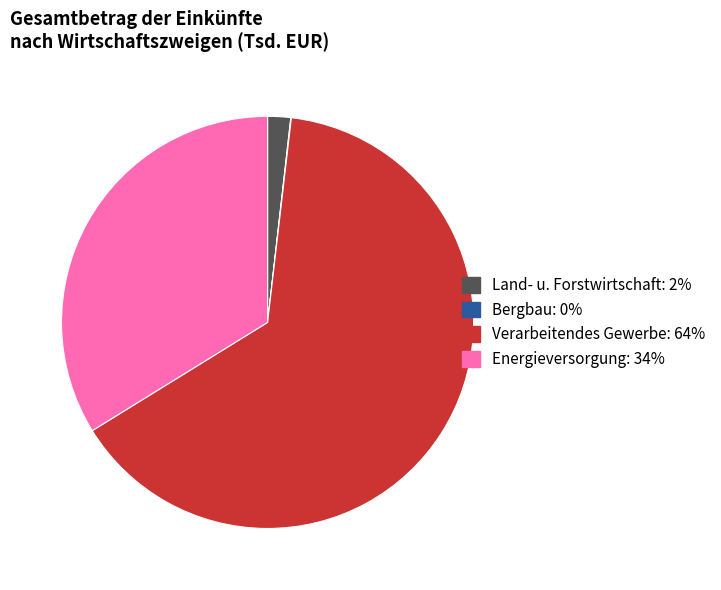

Does any single category account for the majority?

Yes